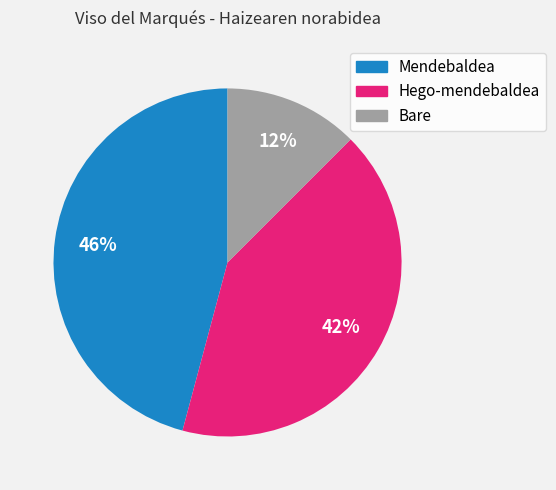

Between Mendebaldea and Bare, which is larger?

Mendebaldea